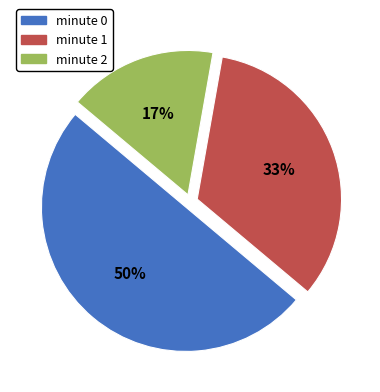

Which slice is the largest?

minute 0